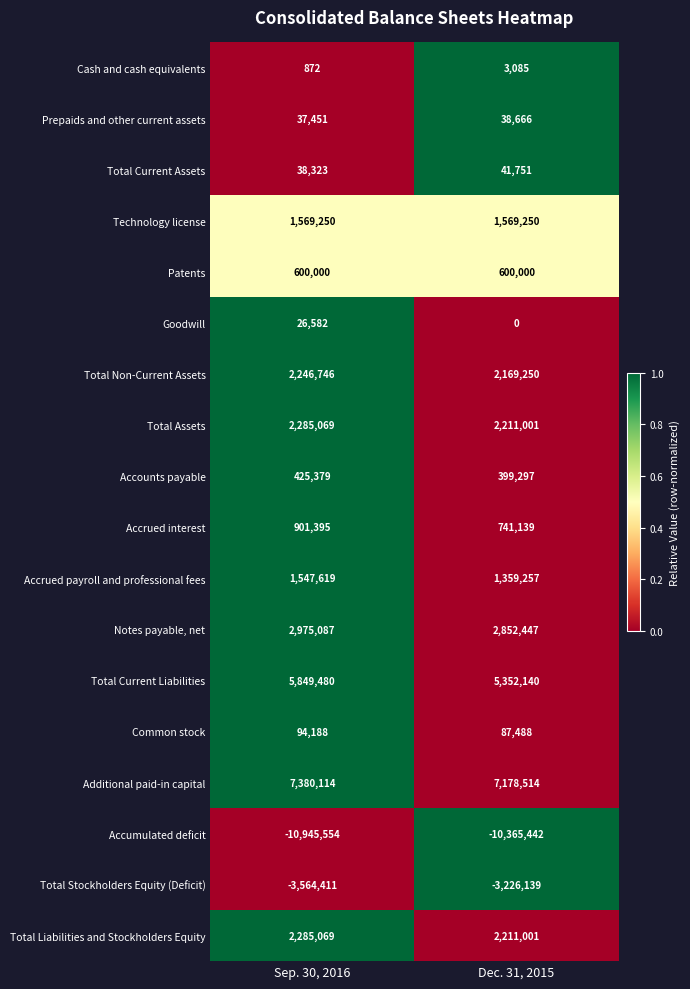

What is the approximate value of Additional paid-in capital at Dec. 31, 2015, to the nearest 10?

7178510